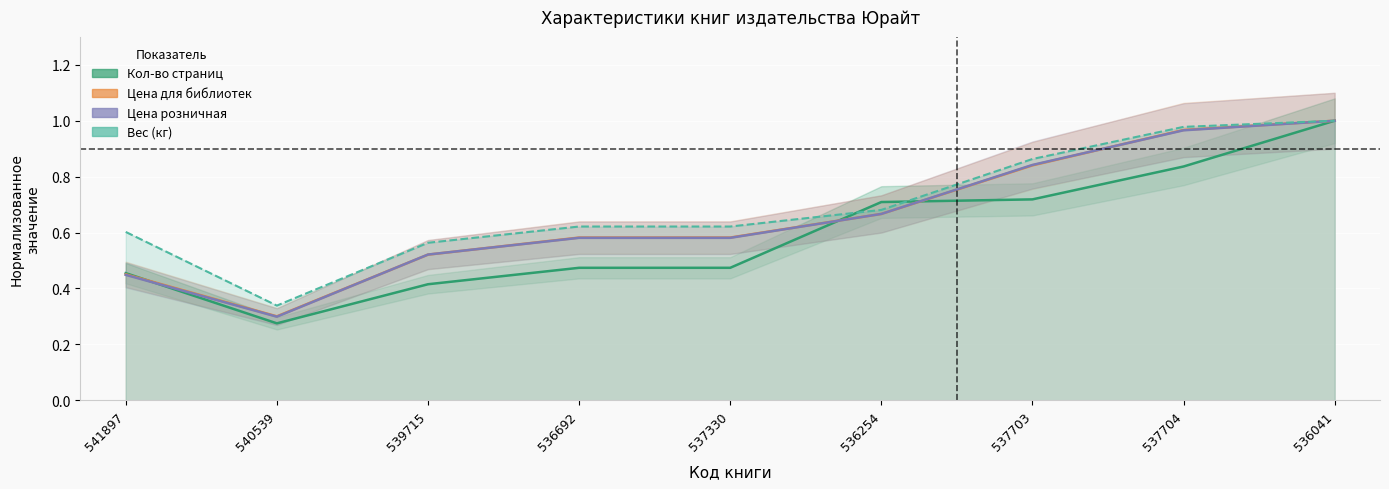

List the series in order of their peak value, lowest first.

Кол-во страниц, Цена для библиотек, Цена розничная, Вес (кг)